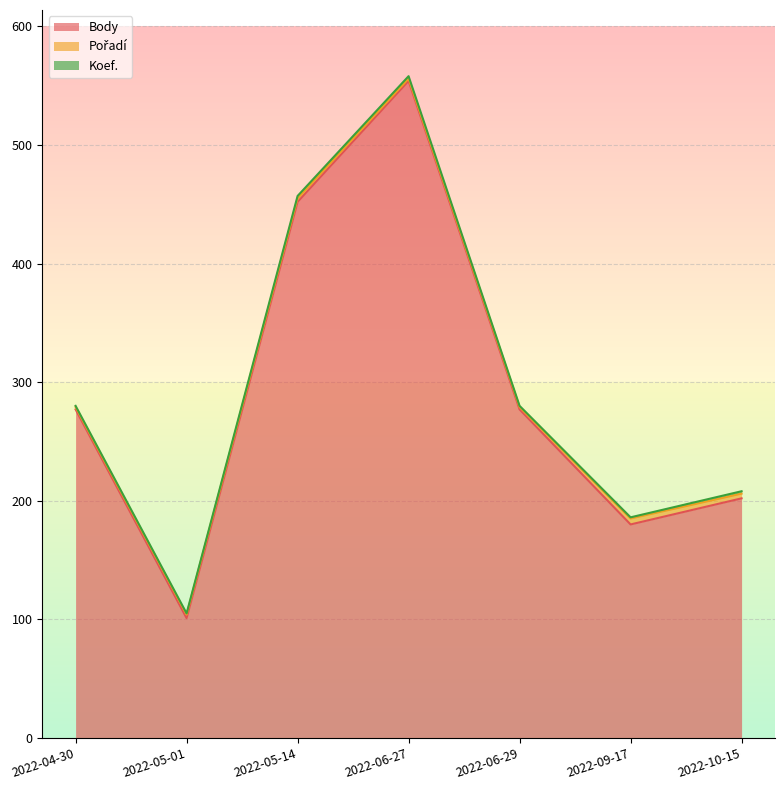

Which series has the largest total across all categories?

Body